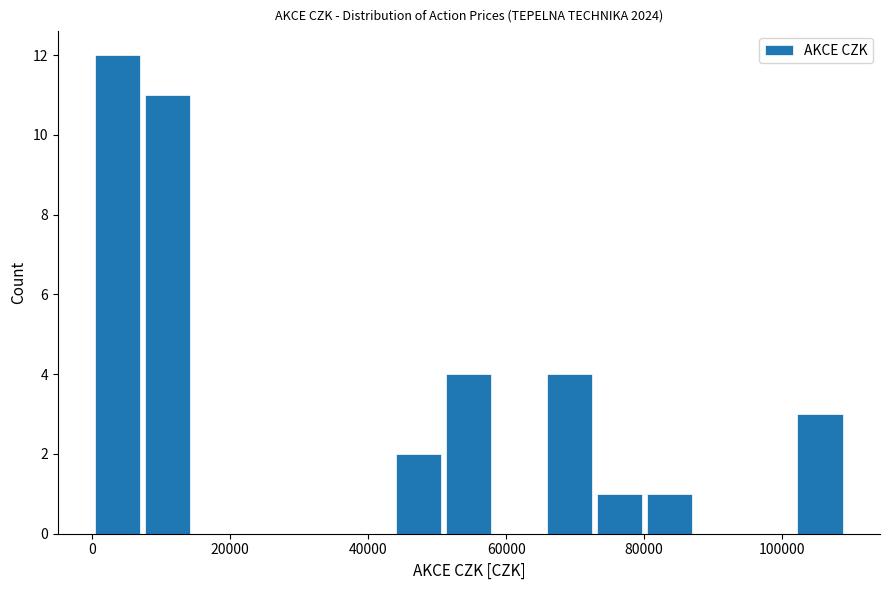

Around what value on the x-axis is the tallest bar? Give the approximate position of its centre, as read against the axis.

4000